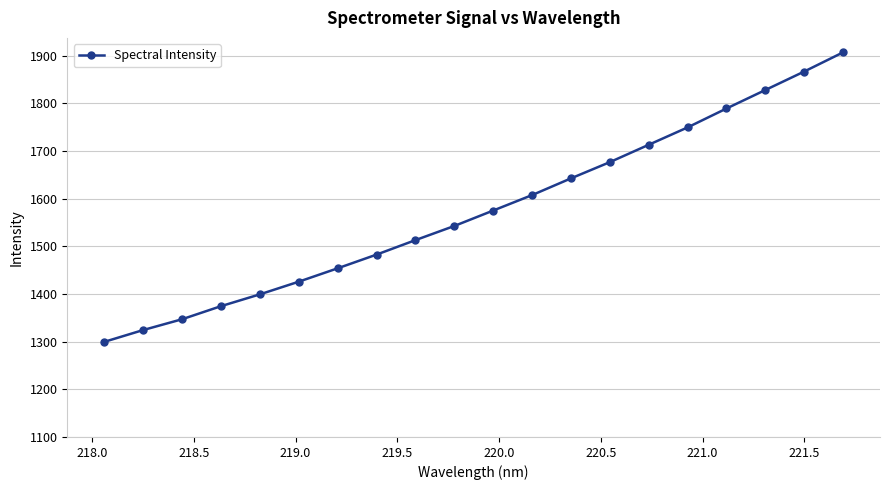

What is the difference between the maximum and minimum values?

607.6